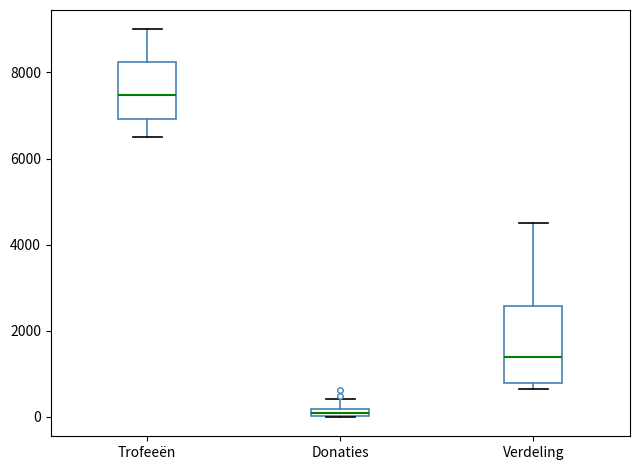

Where is the lower edge of the box for Donaties on the y-axis? The values are not printed on the chart, so give them approximately, as read against the axis.

0